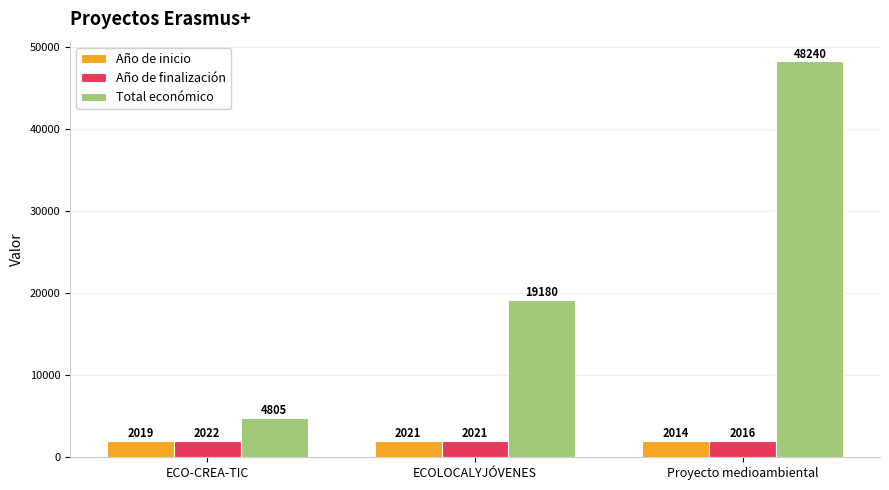

List the labels in order of Año de inicio value, largest first.

ECOLOCALYJÓVENES, ECO-CREA-TIC, Proyecto medioambiental